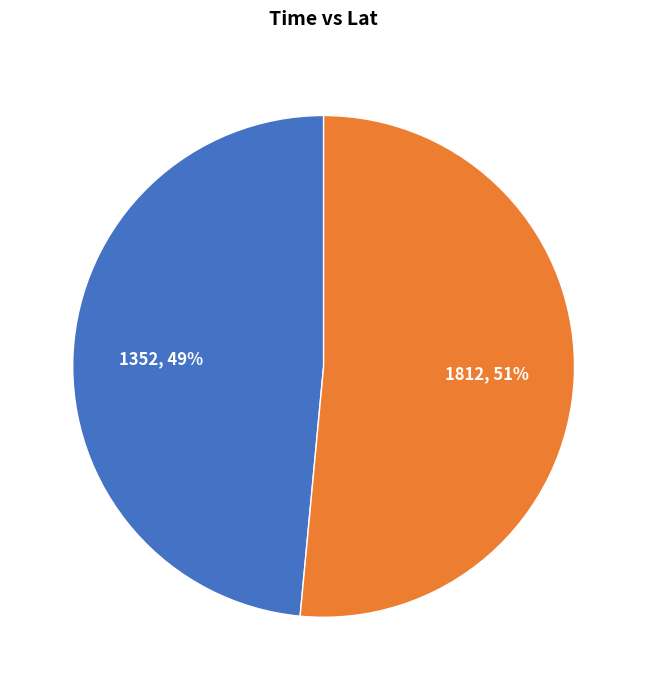

To the nearest percent, what is the combined percentage of 1812 and 1352?

100%